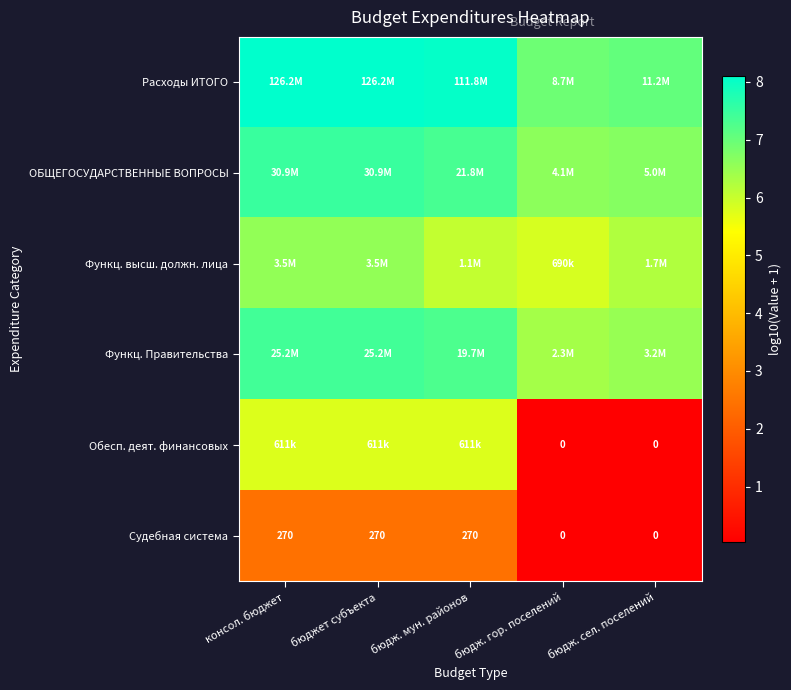

Rank the series by their maximum value, from lowest to highest.

Судебная система, Обесп. деят. финансовых, Функц. высш. должн. лица, Функц. Правительства, ОБЩЕГОСУДАРСТВЕННЫЕ ВОПРОСЫ, Расходы ИТОГО